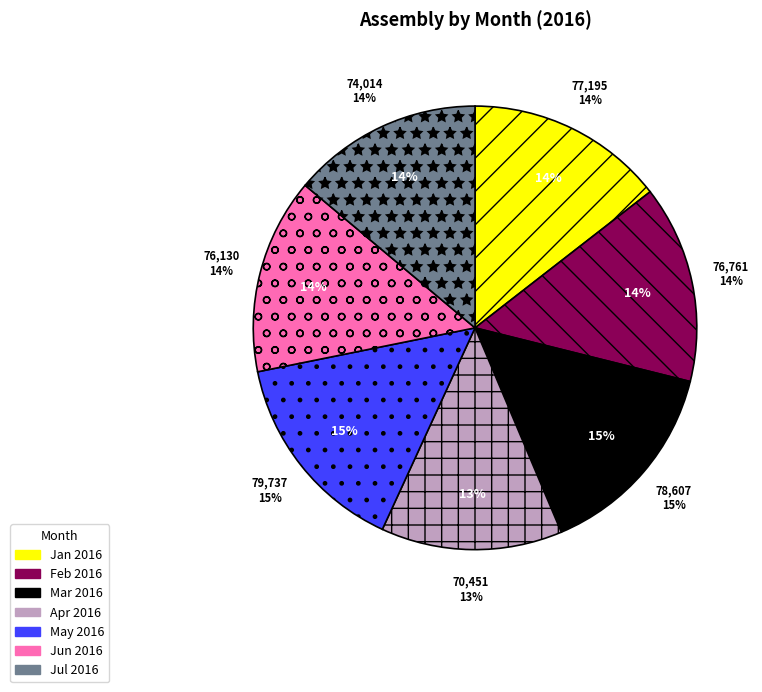

How many segments does this pie chart have?

7